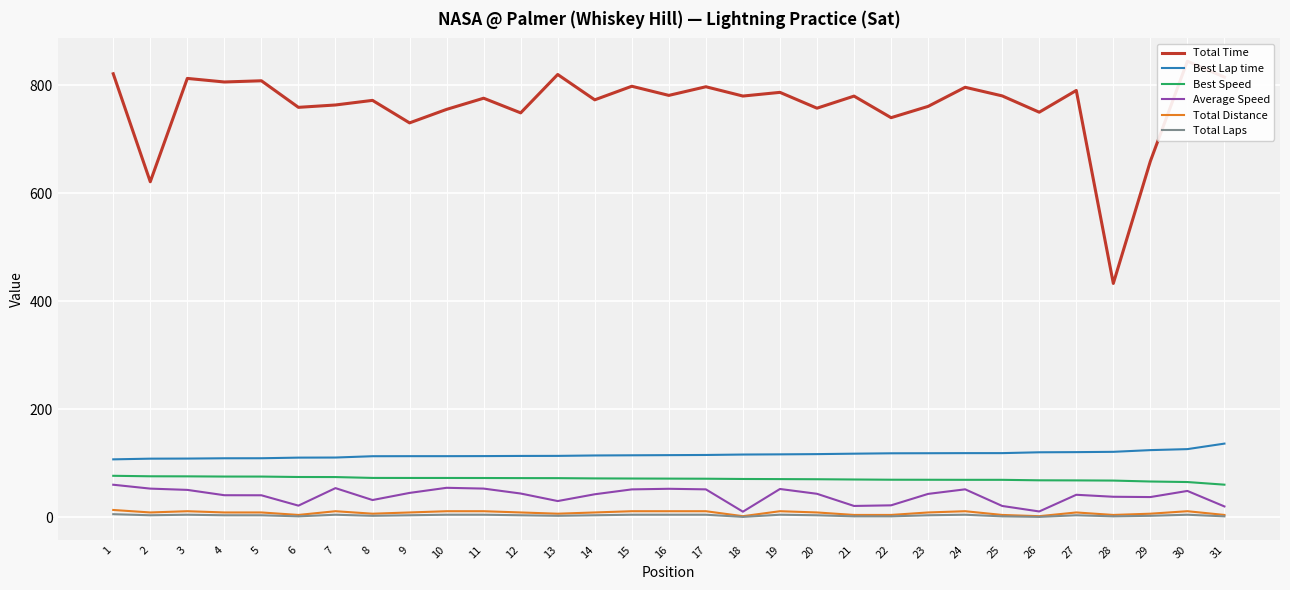

At 8, list the series in order from smallest to largest.

Total Laps, Total Distance, Average Speed, Best Speed, Best Lap time, Total Time